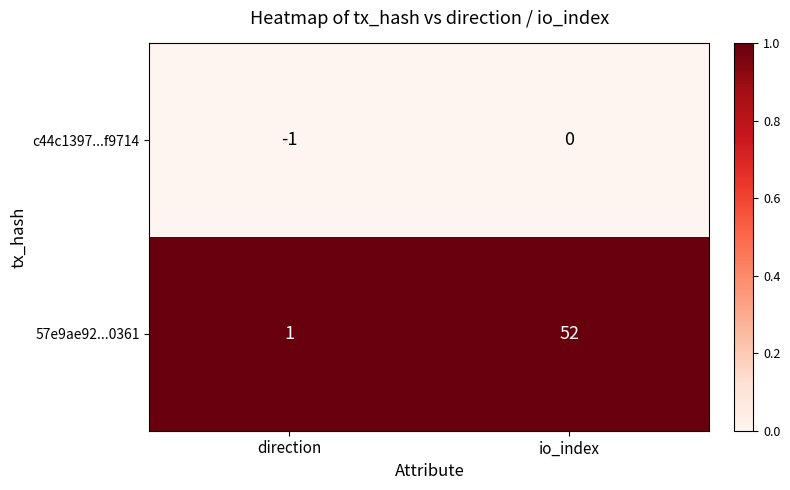

Rank the categories by c44c1397...f9714 value from lowest to highest.

direction, io_index